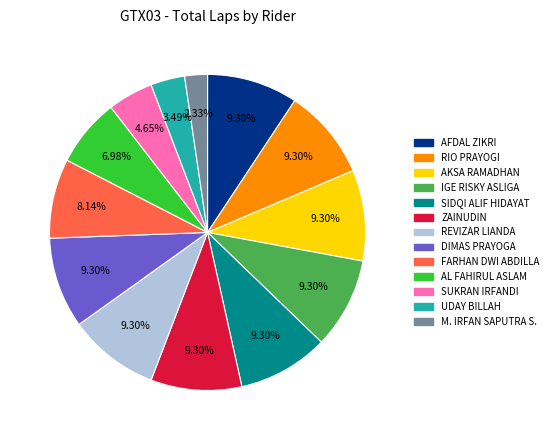

Is it true that REVIZAR LIANDA is 9% of the pie?

True